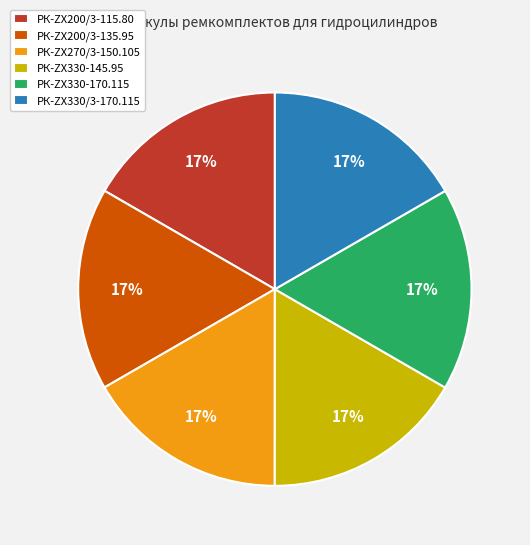

How many segments does this pie chart have?

6